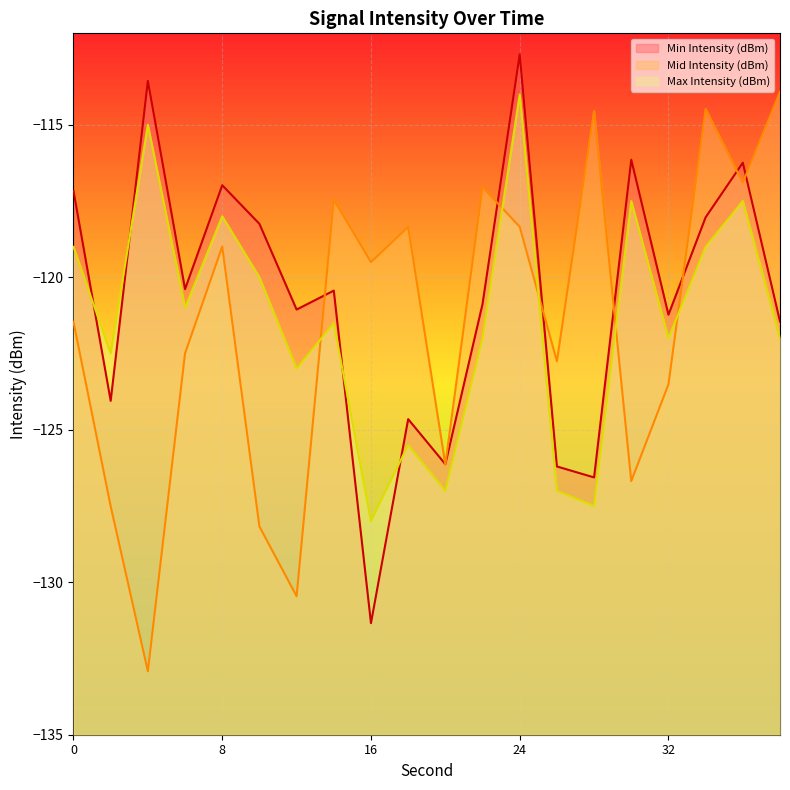

How many values in the Mid Intensity (dBm) series are below -119?

11